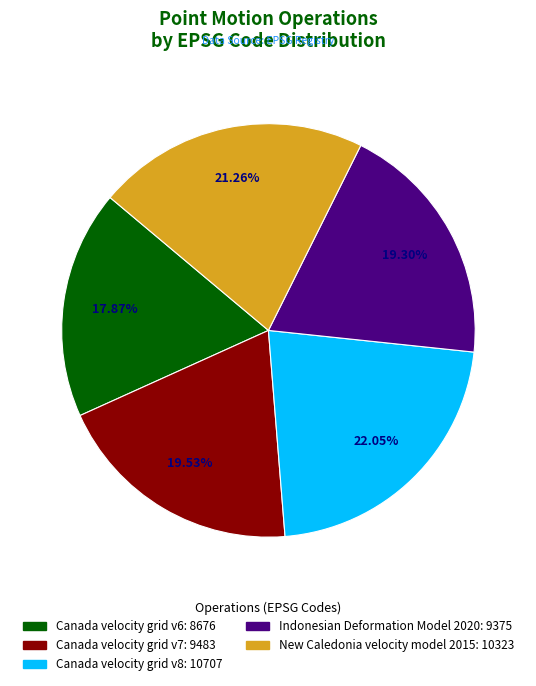

What percentage is the Canada velocity grid v7 slice, to the nearest percent?

20%